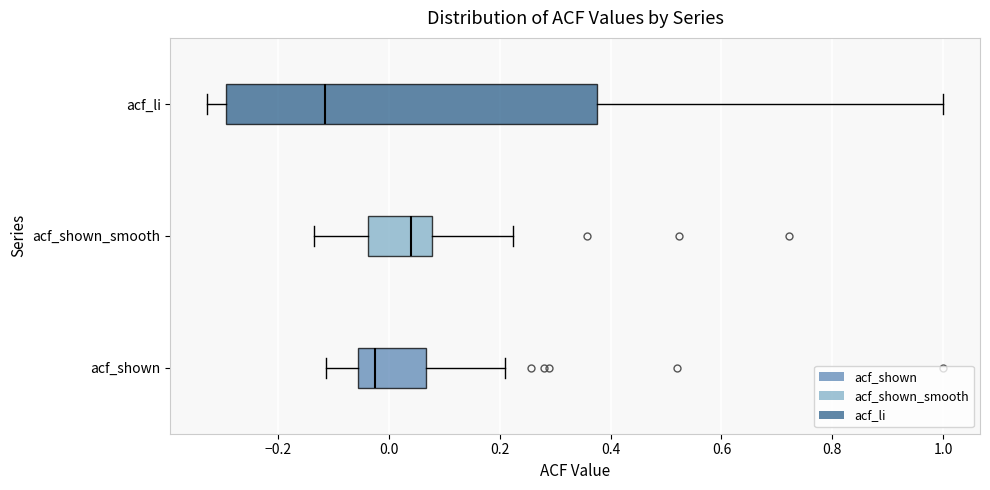

Which box is the widest, from its left edge to its right edge?

acf_li